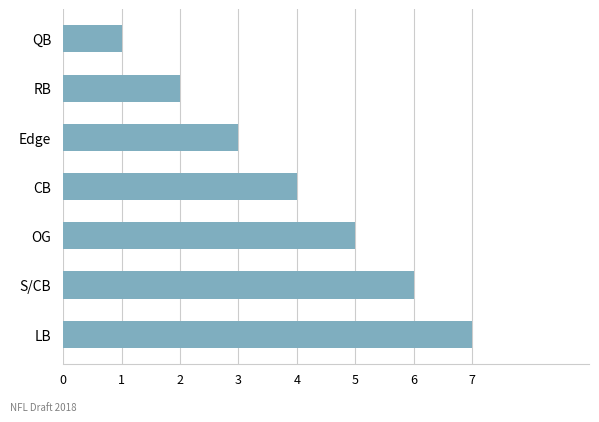

Are the bars grouped side by side (vs. stacked)?

No